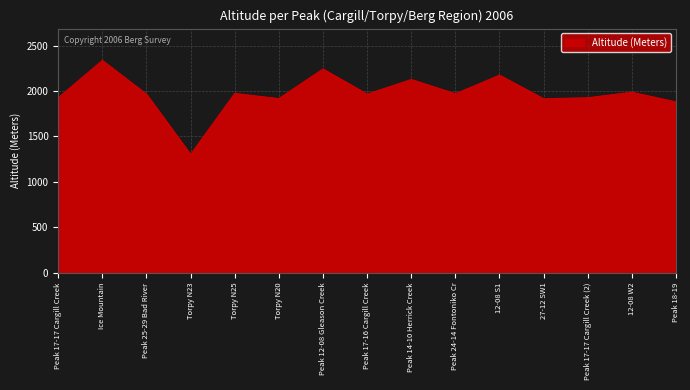

Count the number of categories in the chart.

15